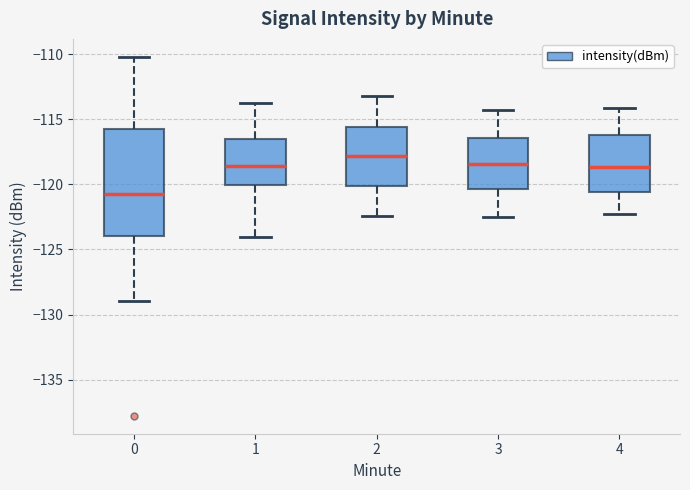

Which box has the lowest median line?

0